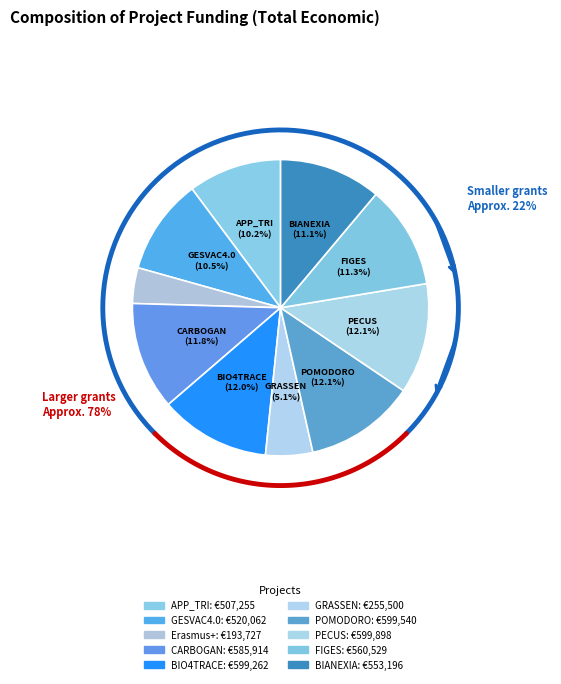

Between POMODORO and BIO4TRACE, which is larger?

POMODORO